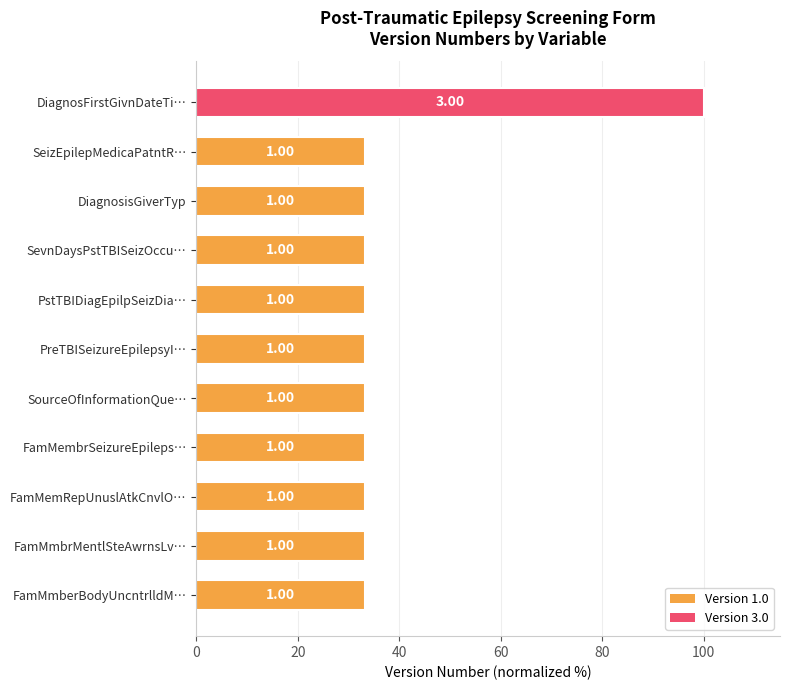

How many bars are there in total?

11